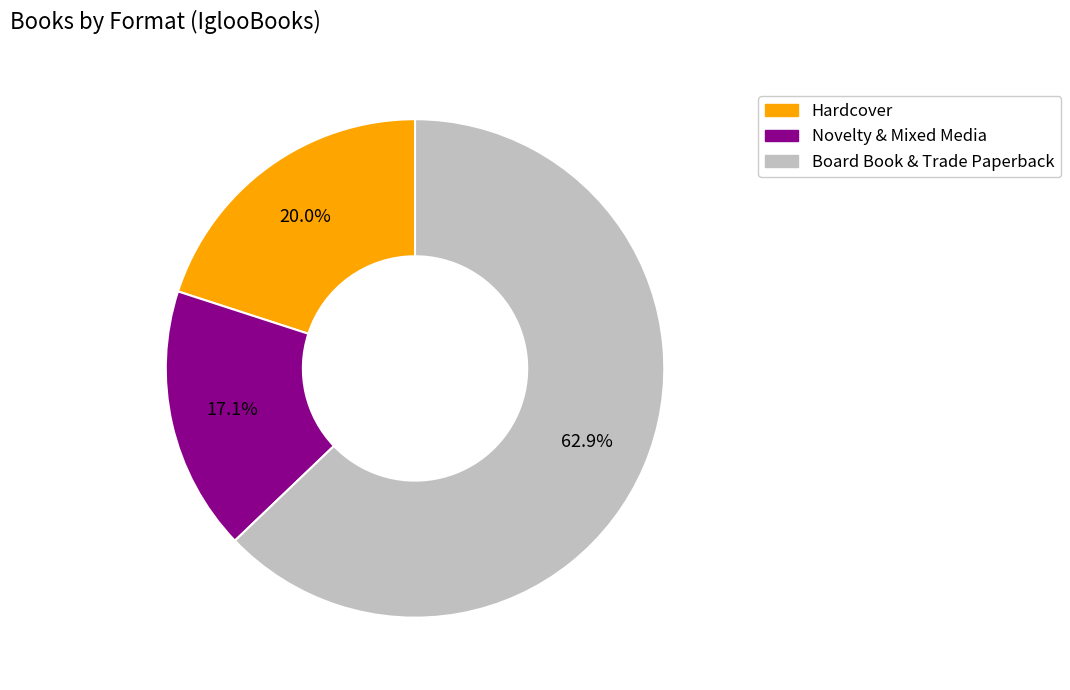

How much of the chart is everything except Board Book & Trade Paperback?

37.1%